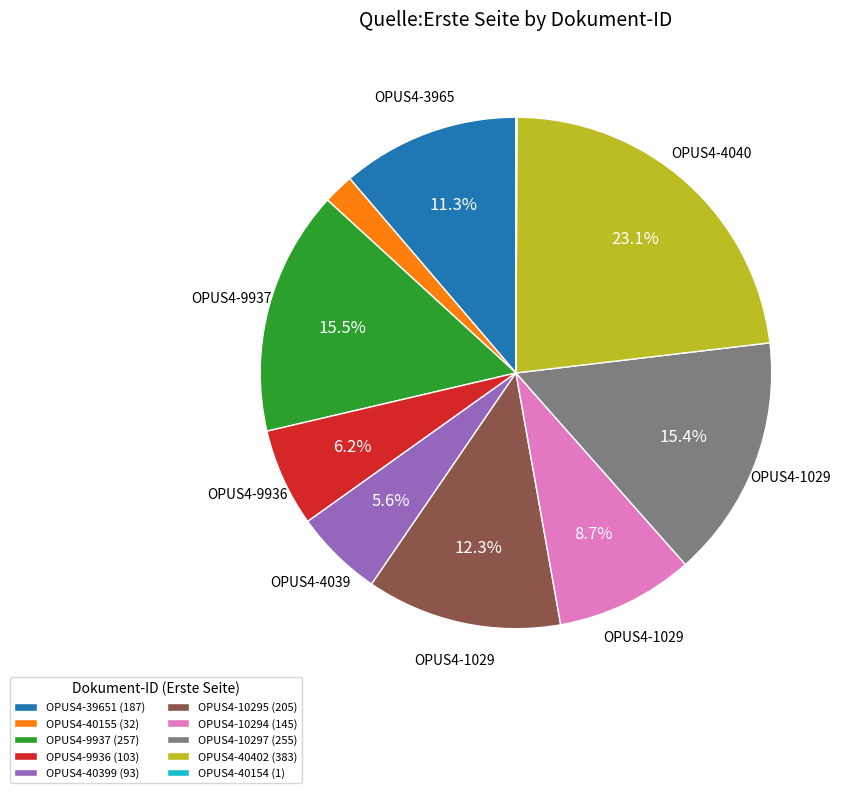

Which slice is the largest?

OPUS4-40402